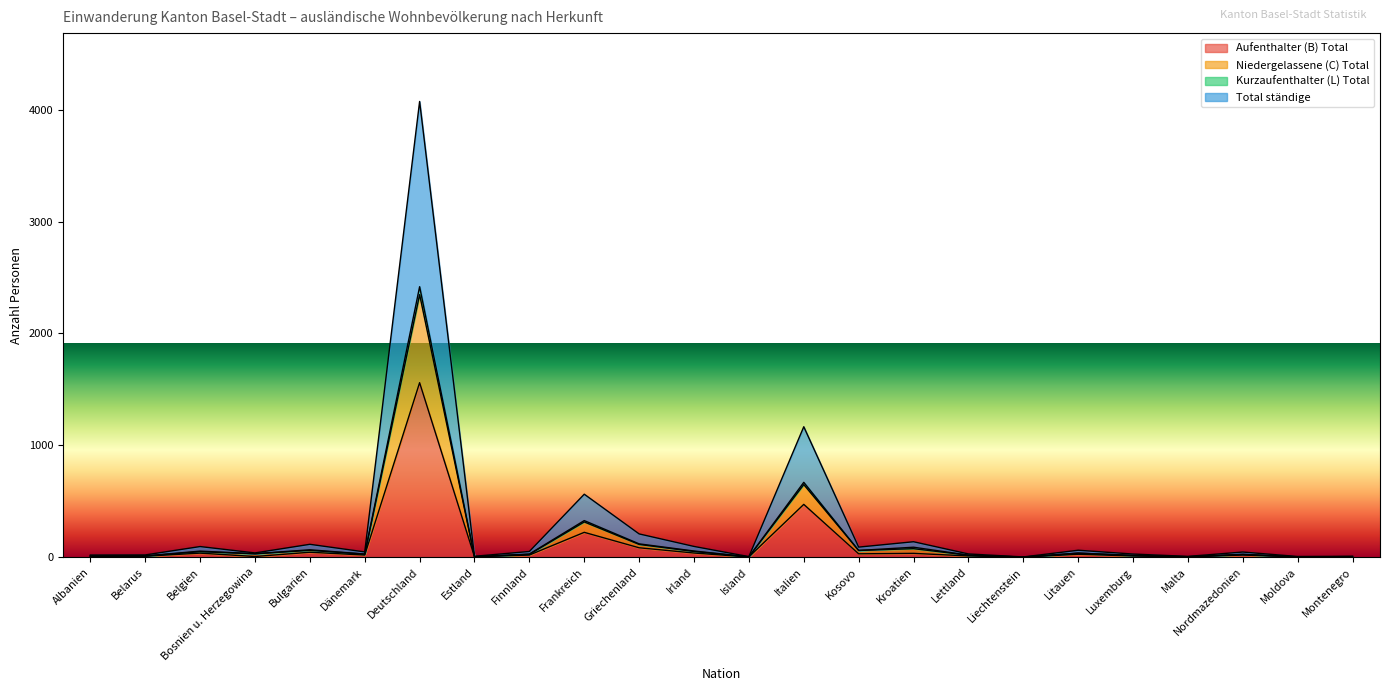

Is it true that Kurzaufenthalter (L) Total equals 216 at Kroatien?

False